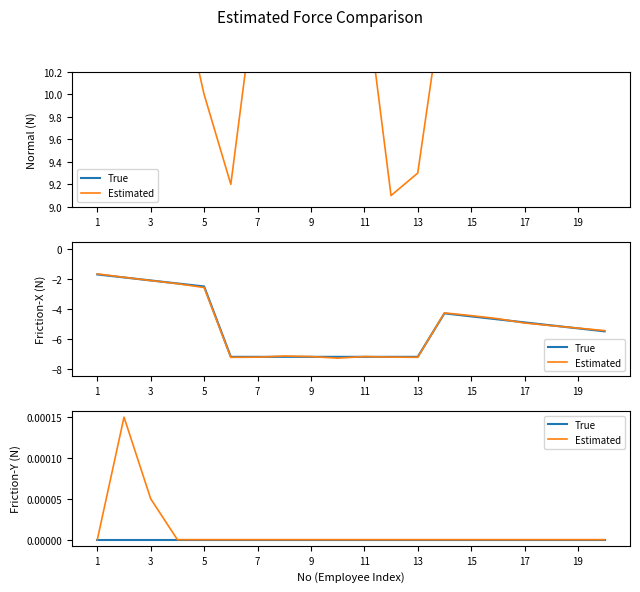

True or false: Estimated and True intersect in this chart.

False